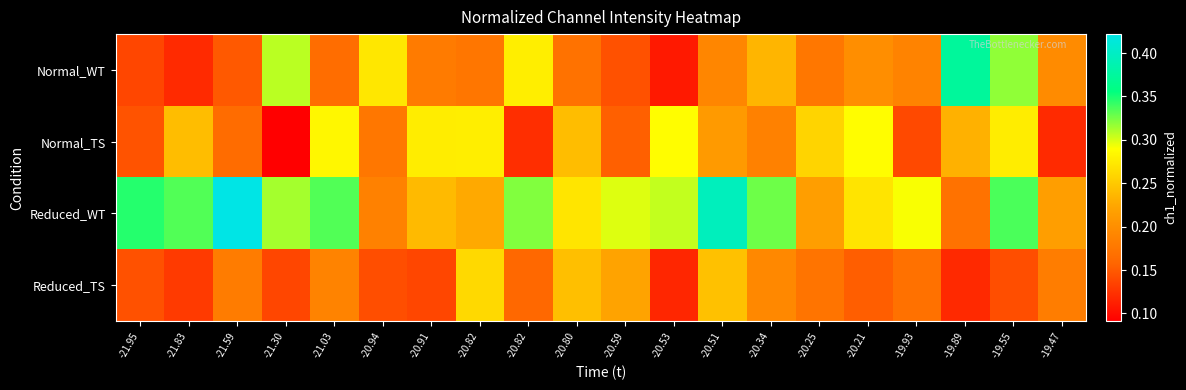

What is the maximum value shown in the chart?

0.4